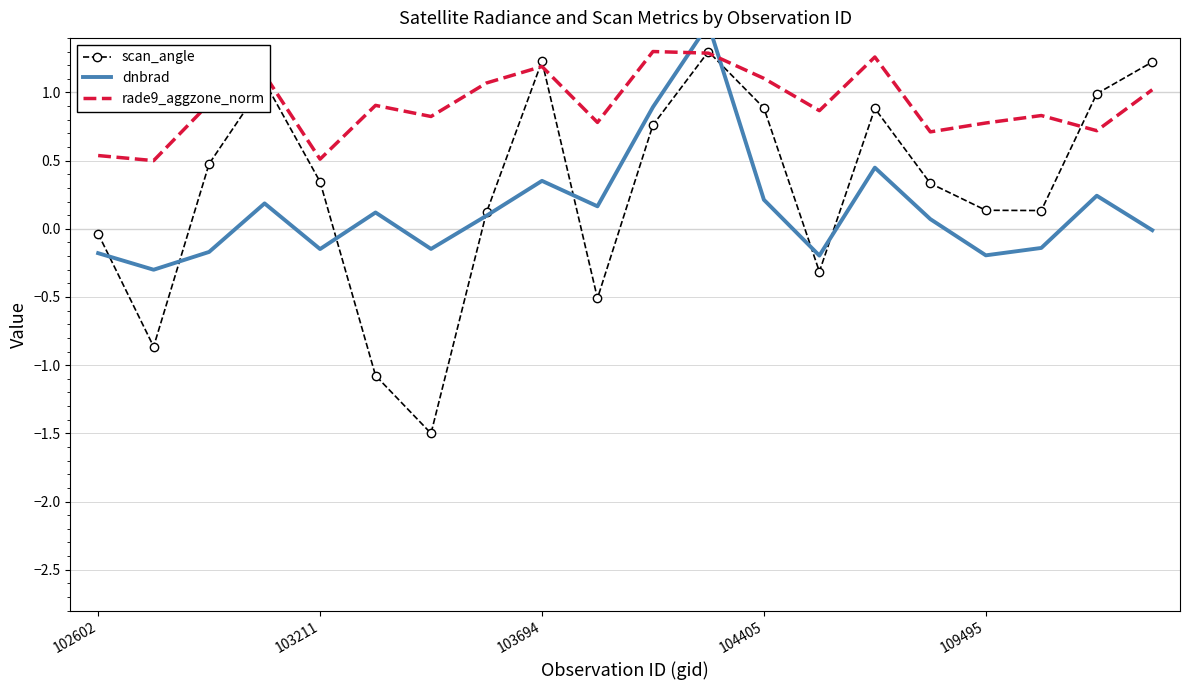

How many values in dnbrad are below zero?

9